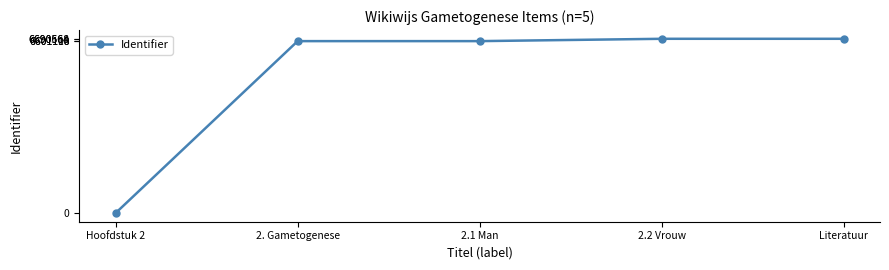

Is it true that the value at 2.1 Man is 6601110?

True